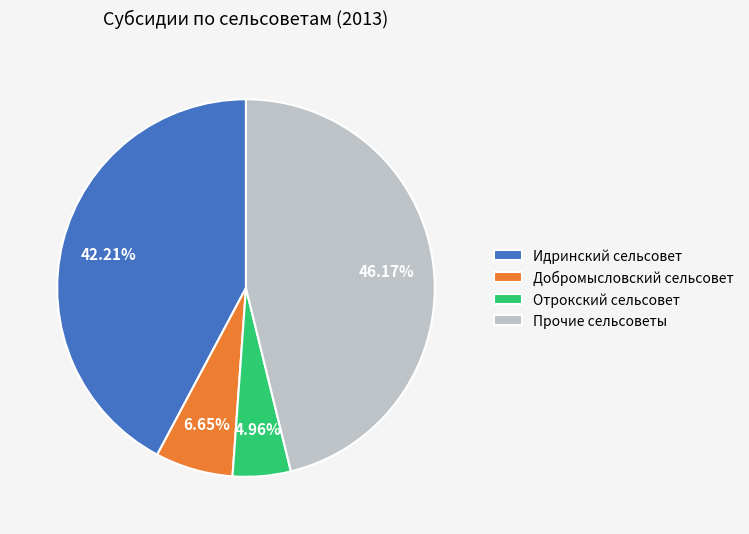

Combined, do Идринский сельсовет and Добромысловский сельсовет account for over 50%?

No